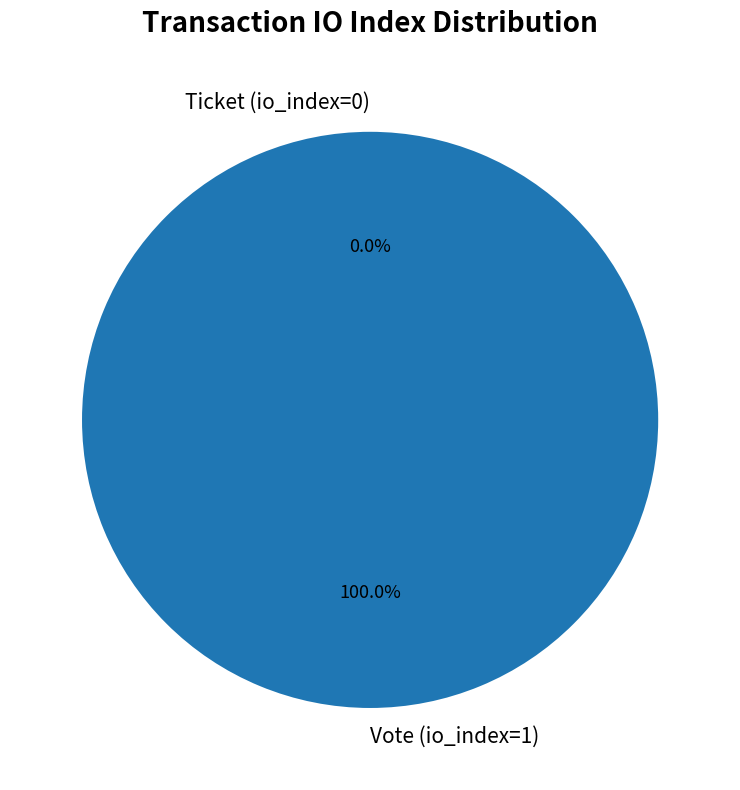

True or false: Vote (io_index=1) accounts for 99% of the total.

False